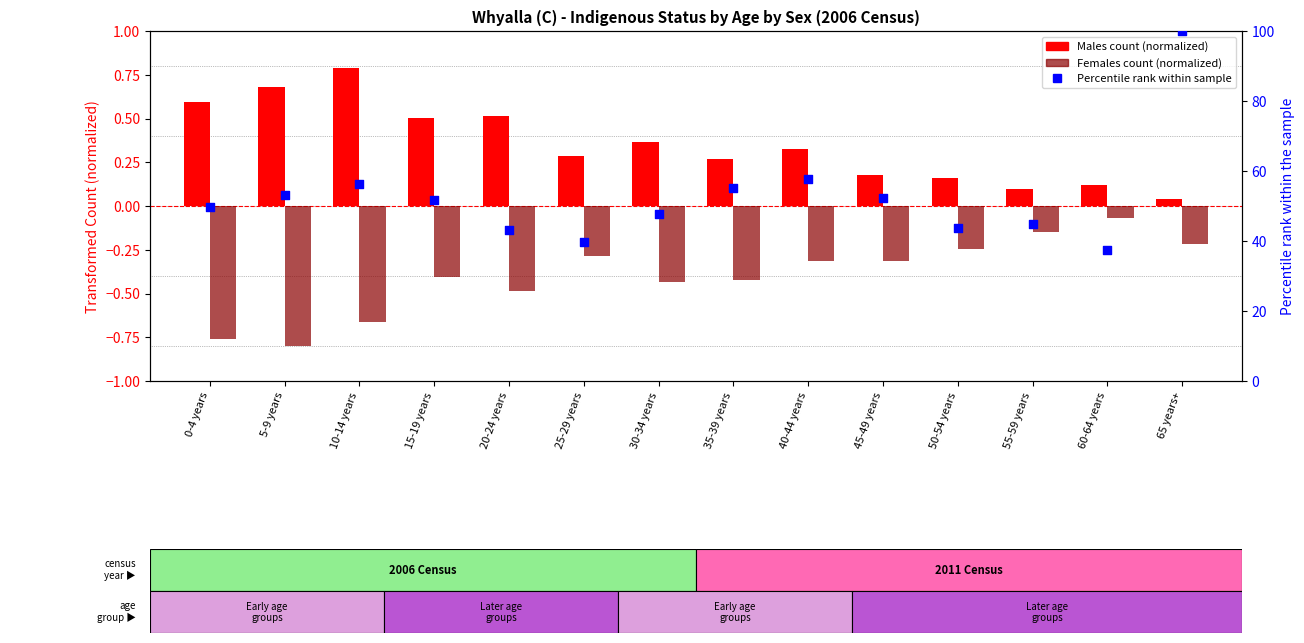

Which series contains the lowest Y value?

Females (Aboriginal/TSI)